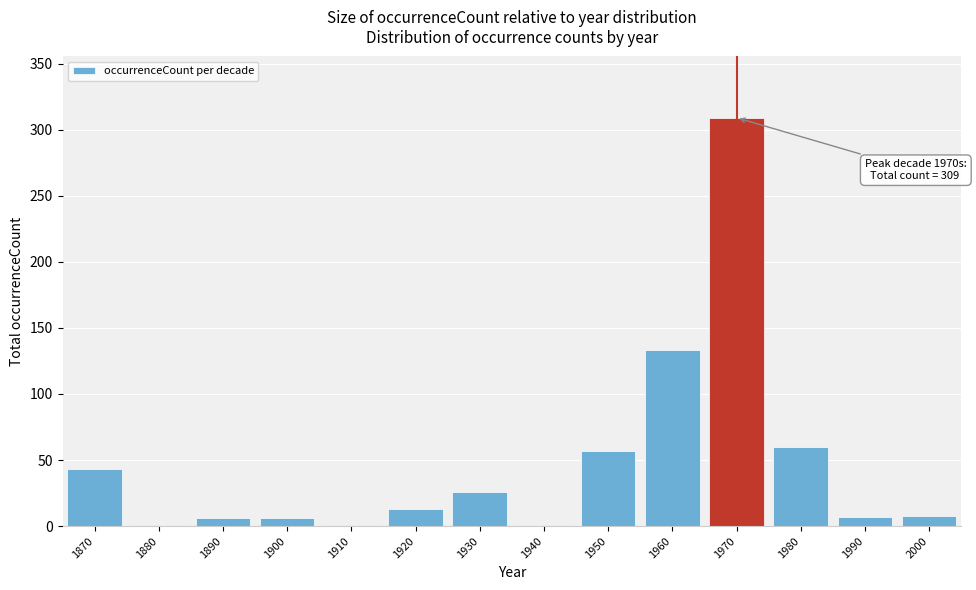

What is the sum of all values?

671